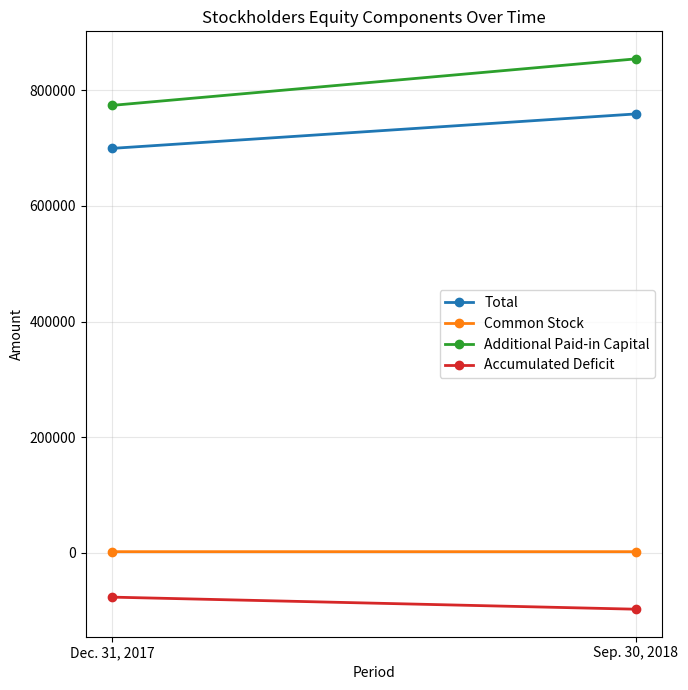

Reading right to left, transcribe all the data shown in this chart.

Total: Sep. 30, 2018=758929	Dec. 31, 2017=699345
Common Stock: Sep. 30, 2018=2132	Dec. 31, 2017=2129
Additional Paid-in Capital: Sep. 30, 2018=854143	Dec. 31, 2017=773674
Accumulated Deficit: Sep. 30, 2018=-97346	Dec. 31, 2017=-76458